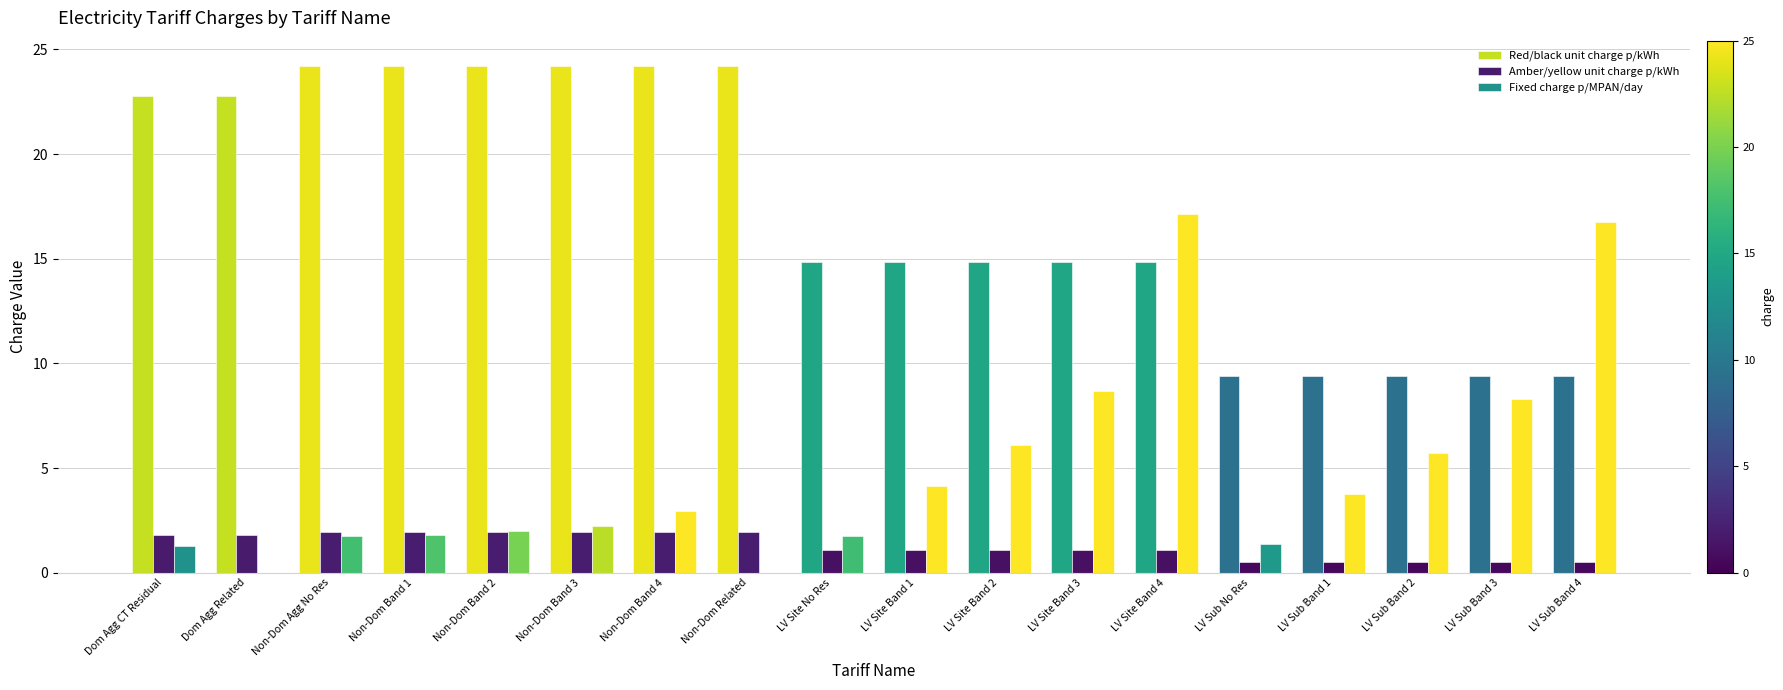

What is the sum of the Fixed charge p/MPAN/day values at LV Site Band 4 and LV Site Band 1?

21.3